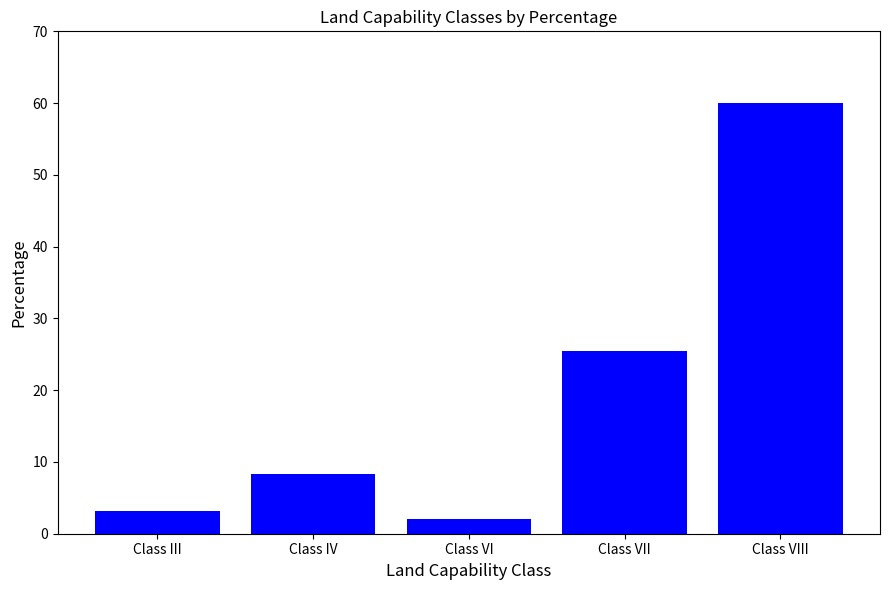

What is the sum of the values at Class VIII and Class VI?

62.1